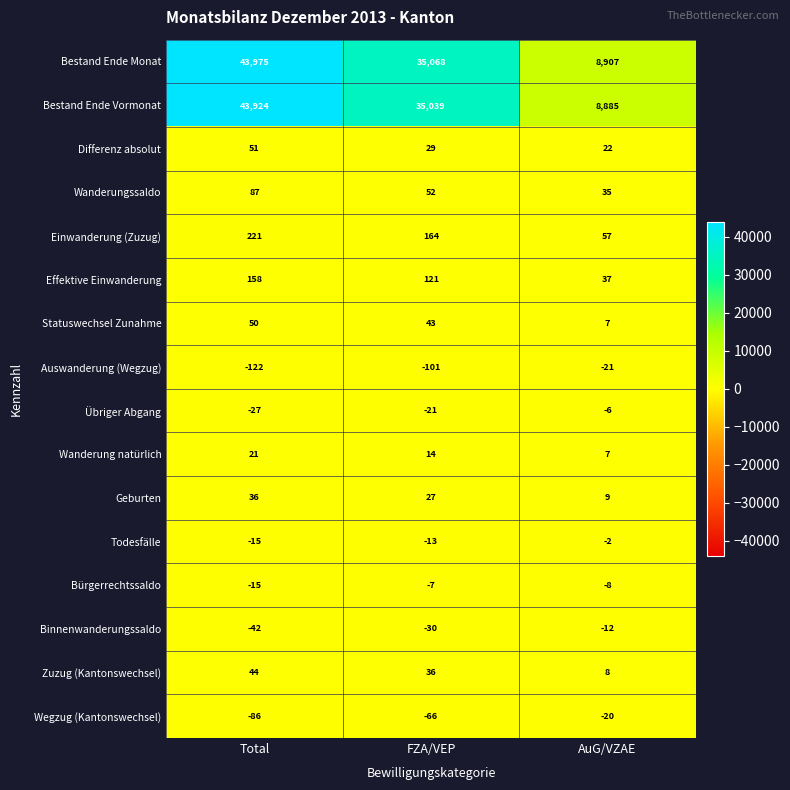

What is the maximum value shown in the chart?

43975